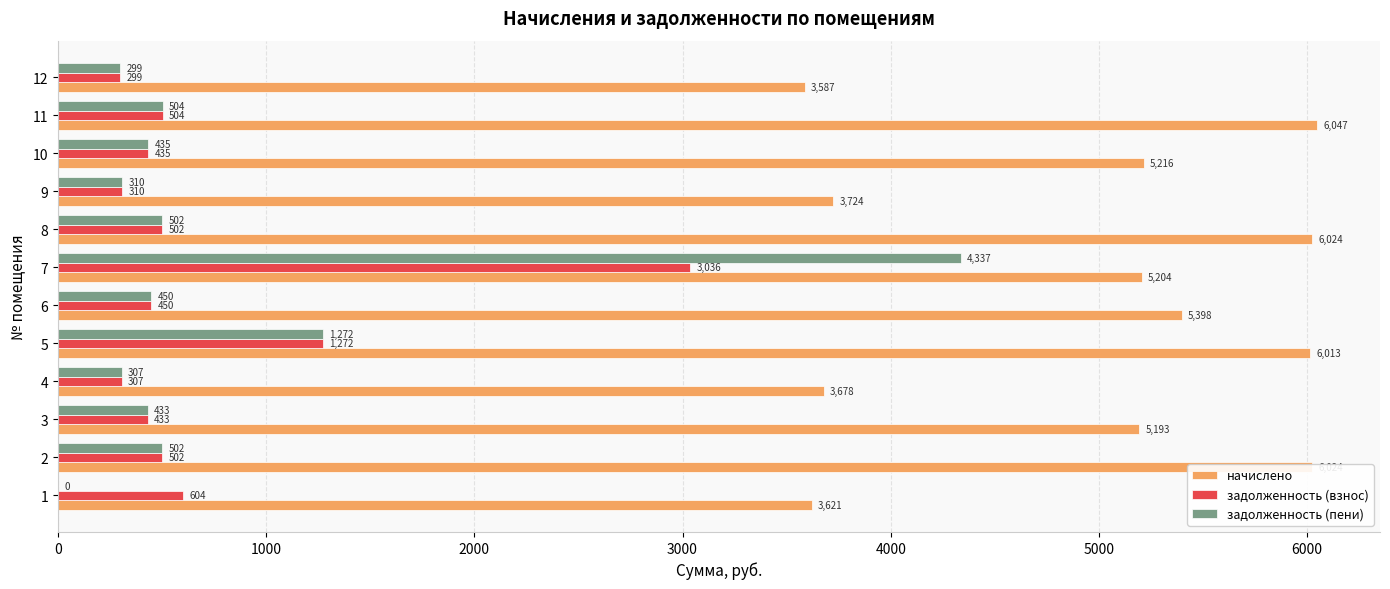

What is the greatest value displayed?

6047.0